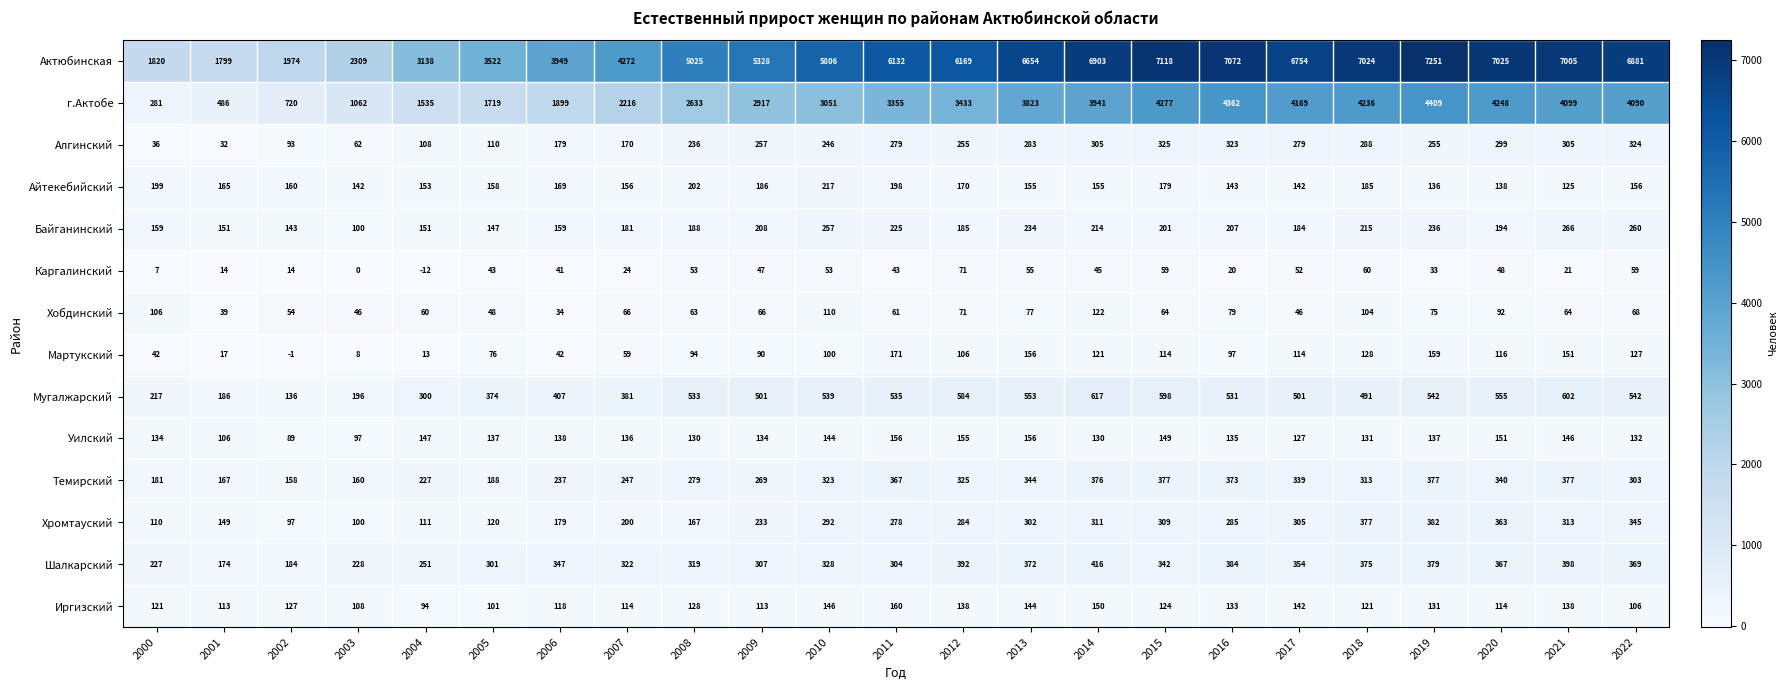

Where is Шалкарский nearest to the value 295?

2005